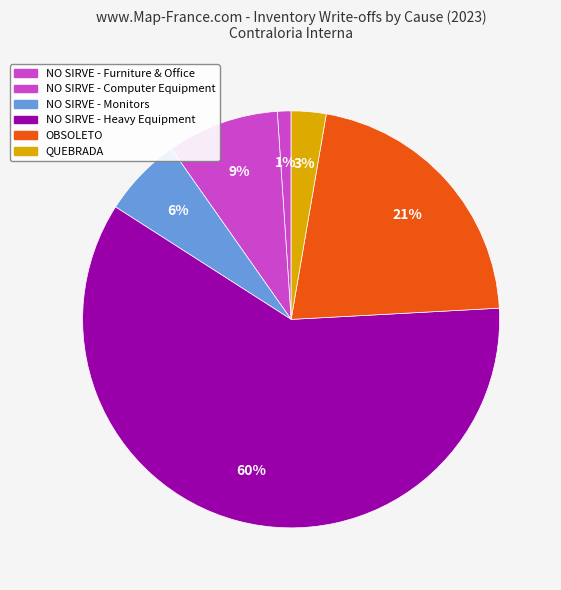

Count the number of slices in the pie.

6